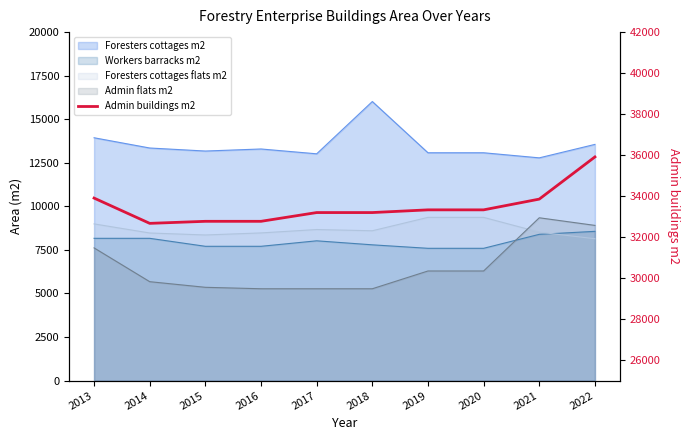

Does the chart have visible grid lines?

No